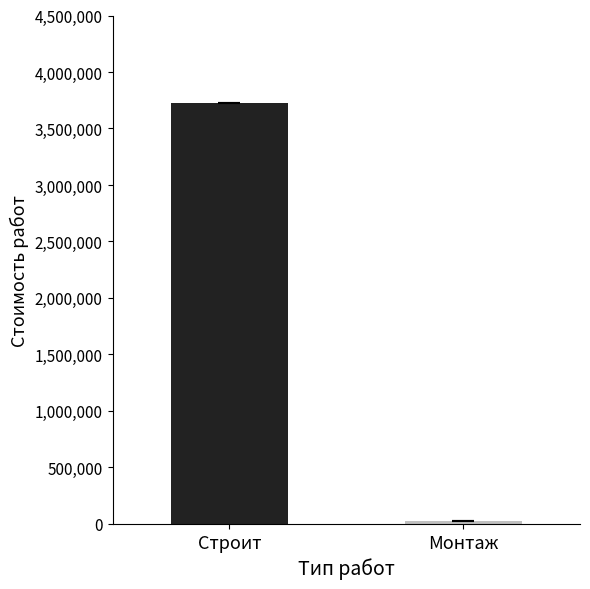

What is the maximum value shown in the chart?

3722015.8